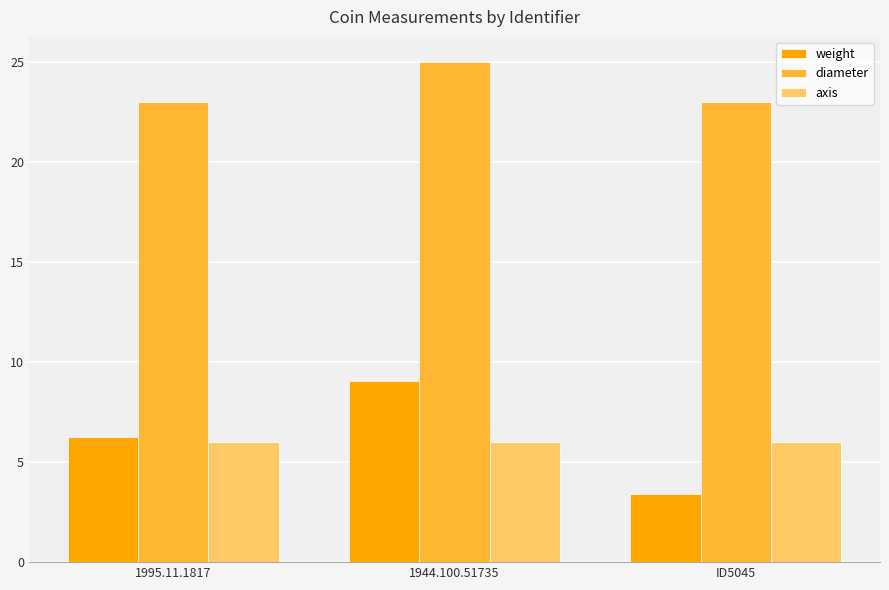

True or false: weight has a value of 9.0 at 1944.100.51735.

True